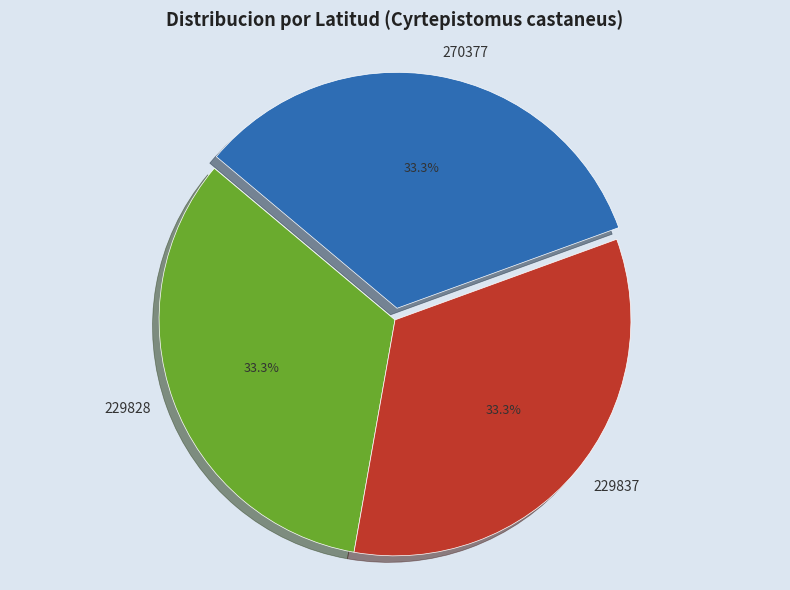

What portion of the pie excludes 270377?

66.7%